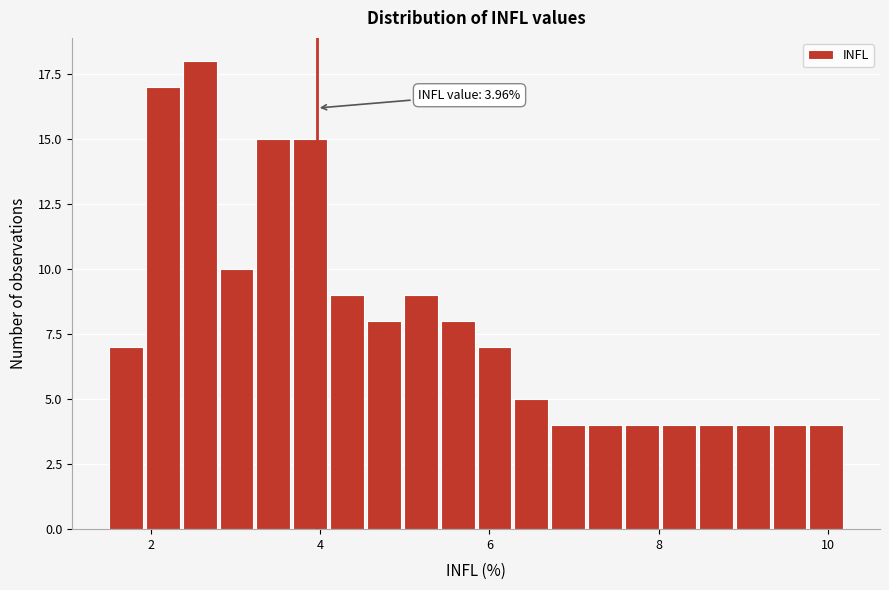

Read against the x-axis, roughly where is the centre of the tallest bar?

2.6